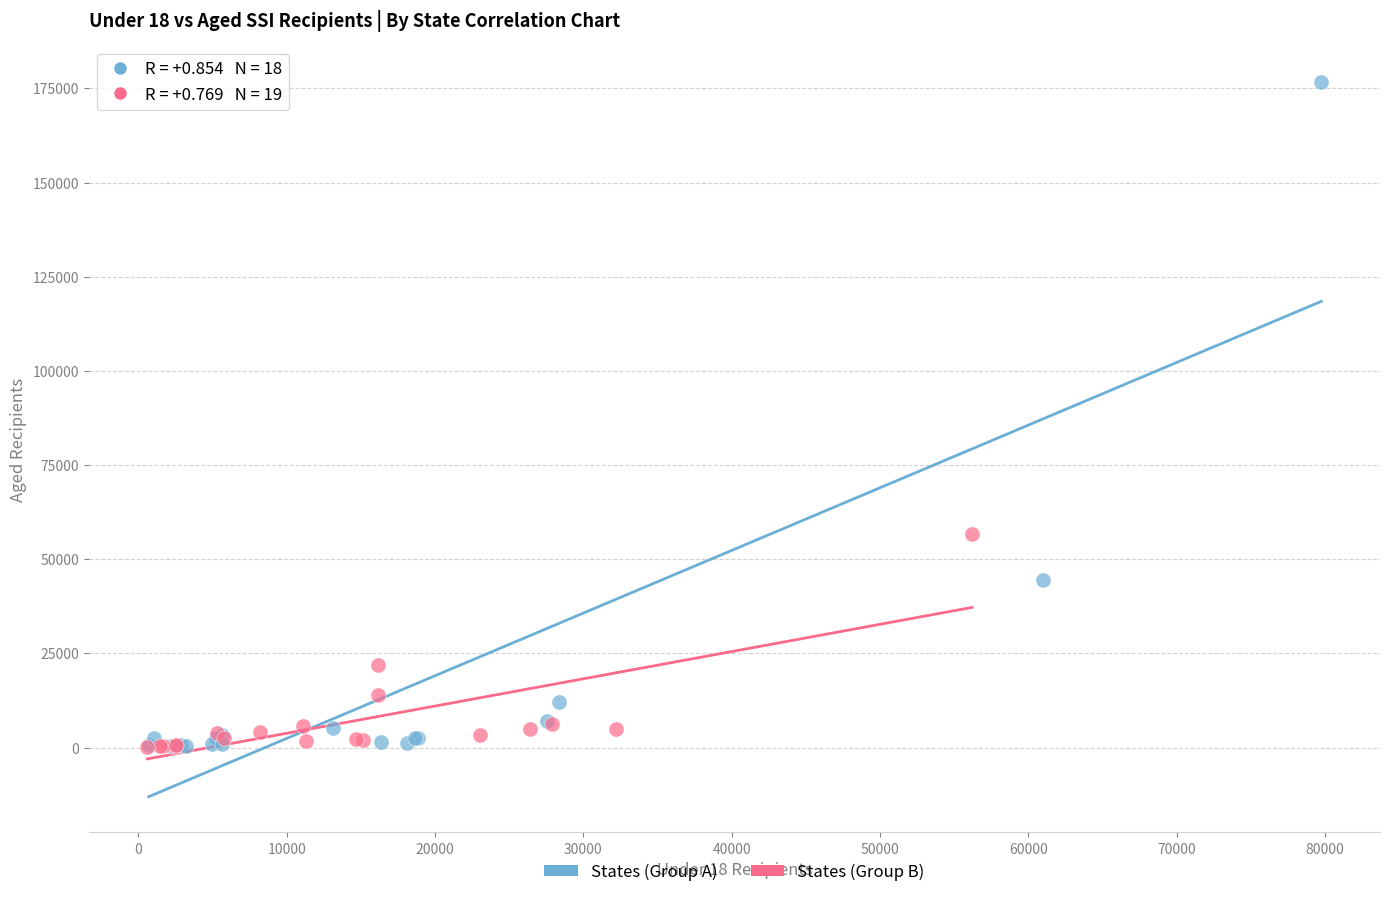

Which series contains the highest Y value?

States (Group A)